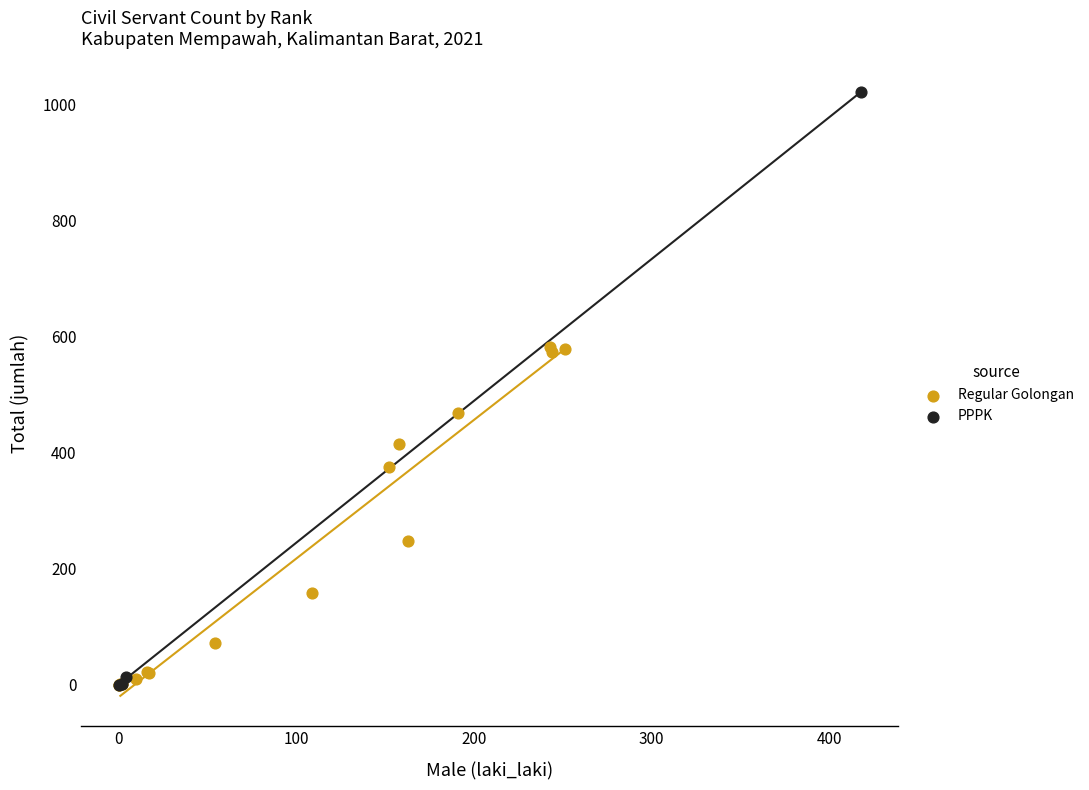

Which series has the largest Y range (max minus min)?

PPPK